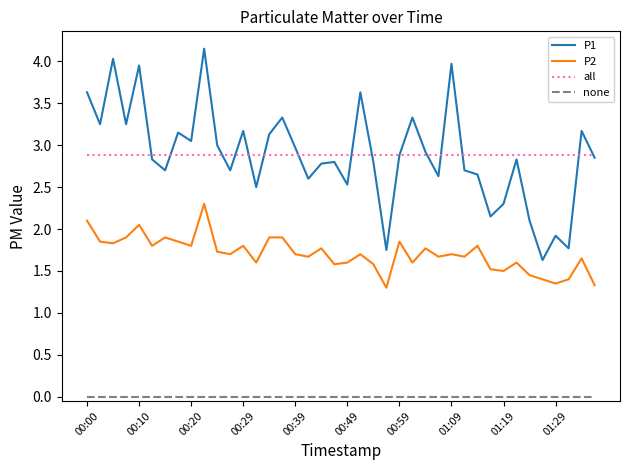

List the series in order of their peak value, lowest first.

none, P2, all, P1